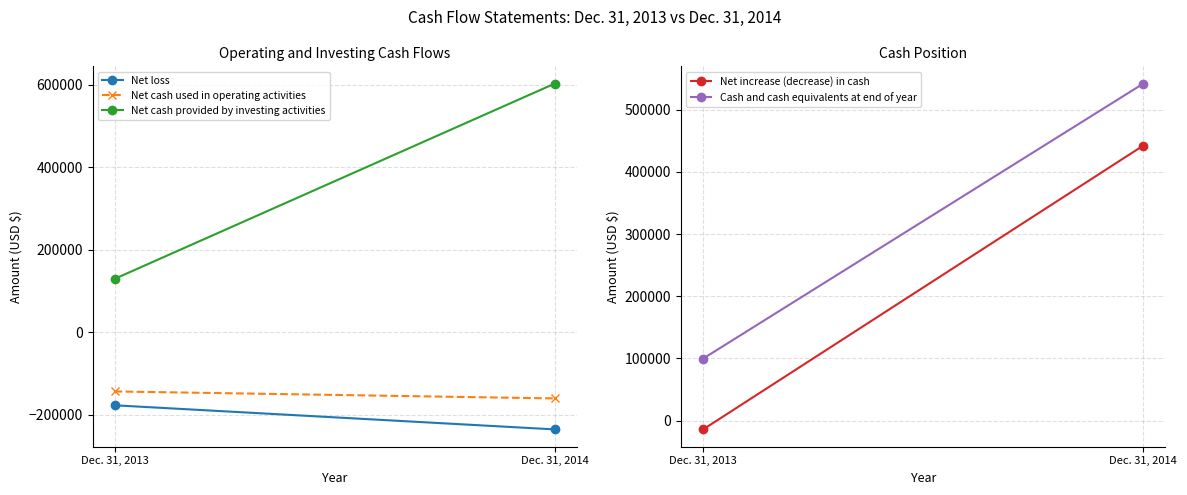

What value does the Net increase (decrease) in cash series have at Dec. 31, 2013, to the nearest 10?

-14280